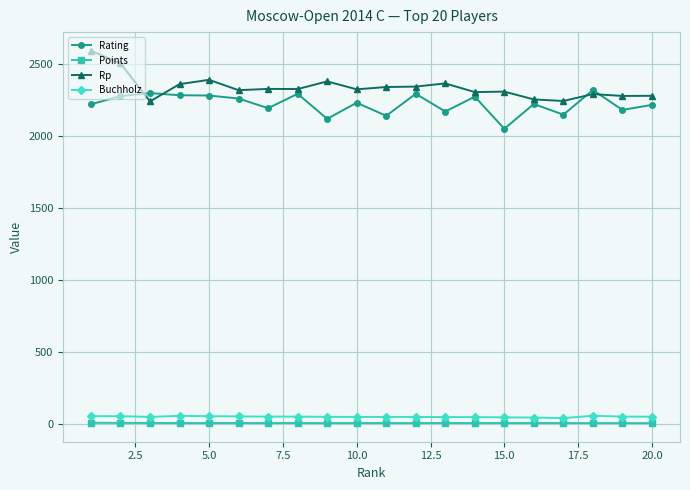

What is the minimum value shown in the chart?

6.5